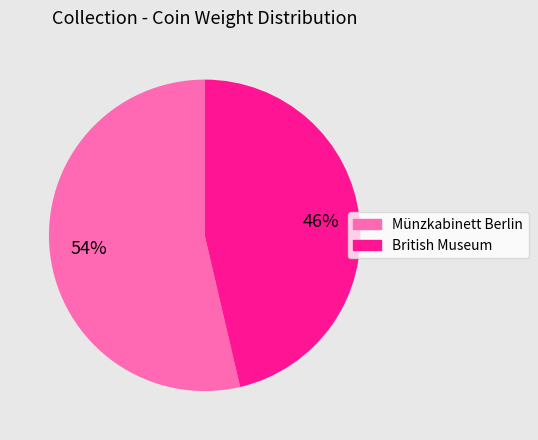

What percentage is the Münzkabinett Berlin slice, to the nearest percent?

54%